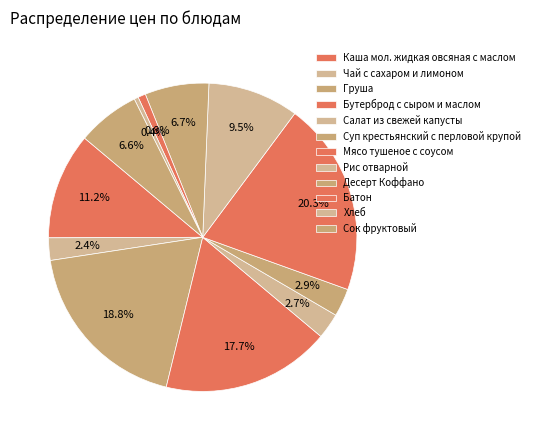

Combined, do Бутерброд с сыром и маслом and Батон account for over 50%?

No